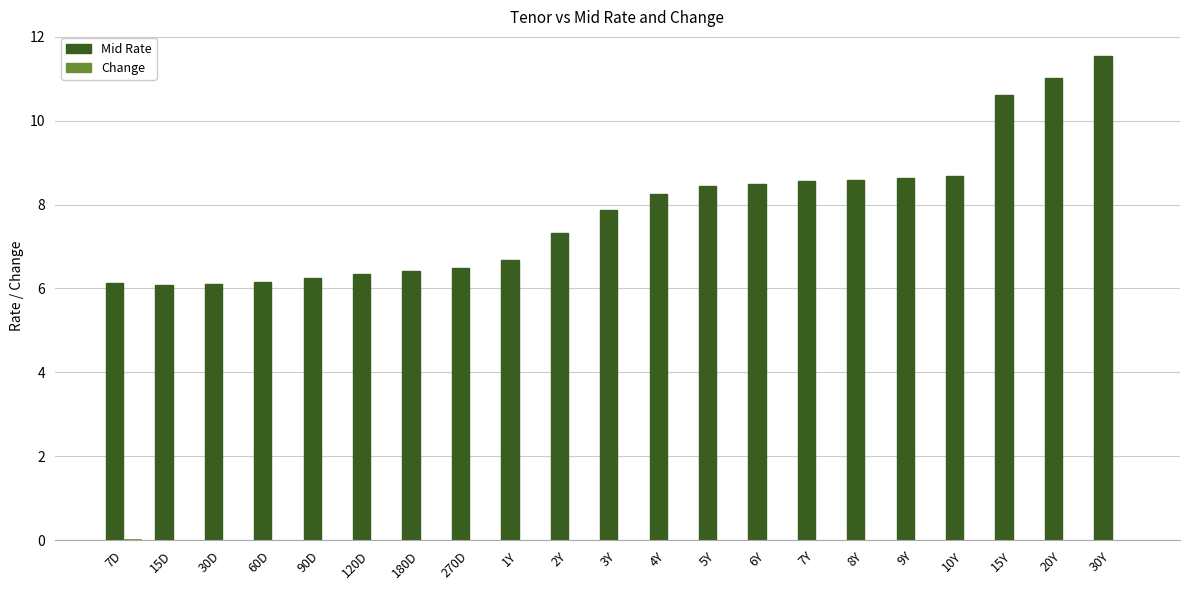

What is the total value across all series at 15Y?

10.6